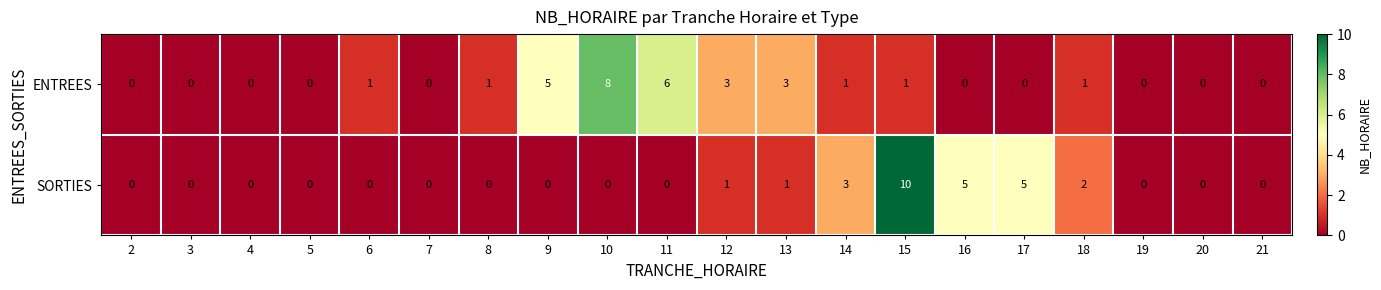

At how many categories does at least one series exceed 7?

2